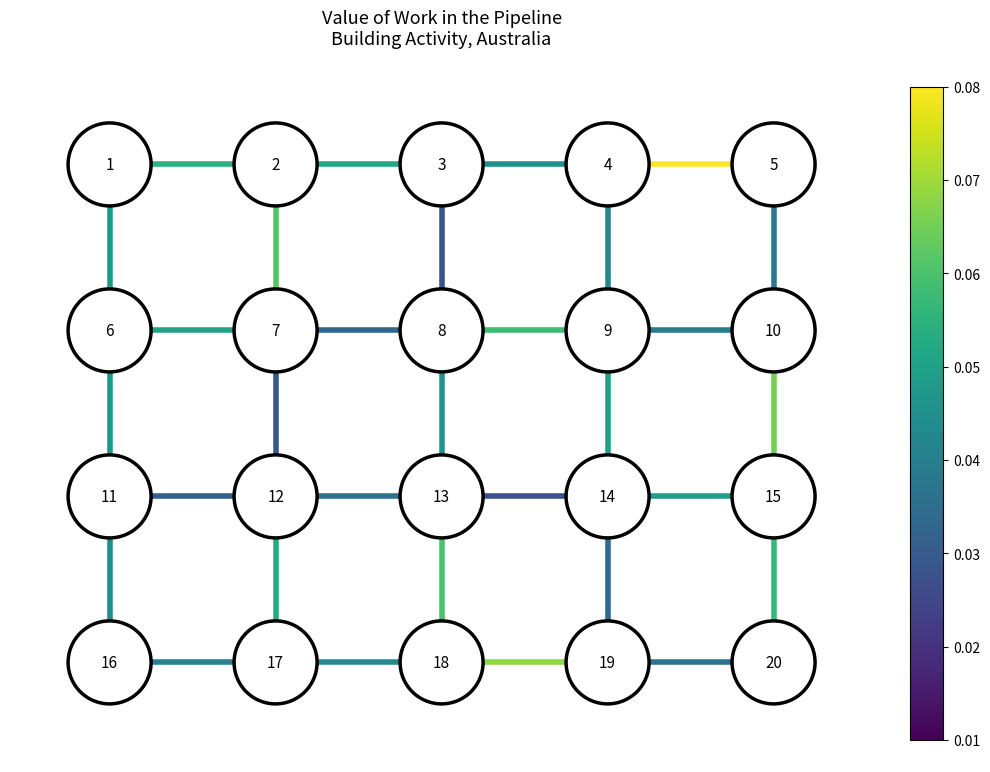

How many data points does each series have?

2